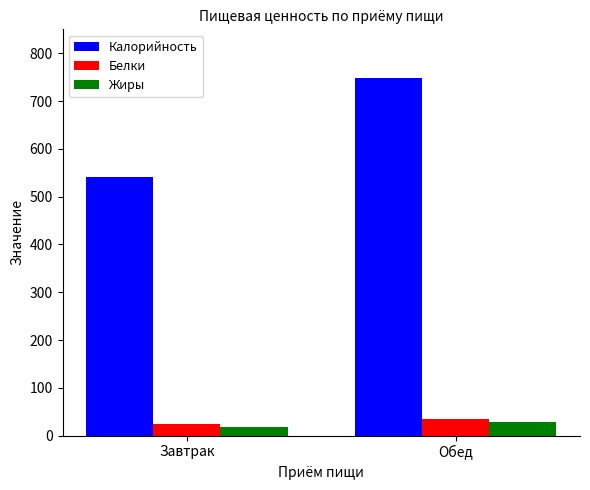

Between Завтрак and Обед, which series saw the biggest shift?

Калорийность